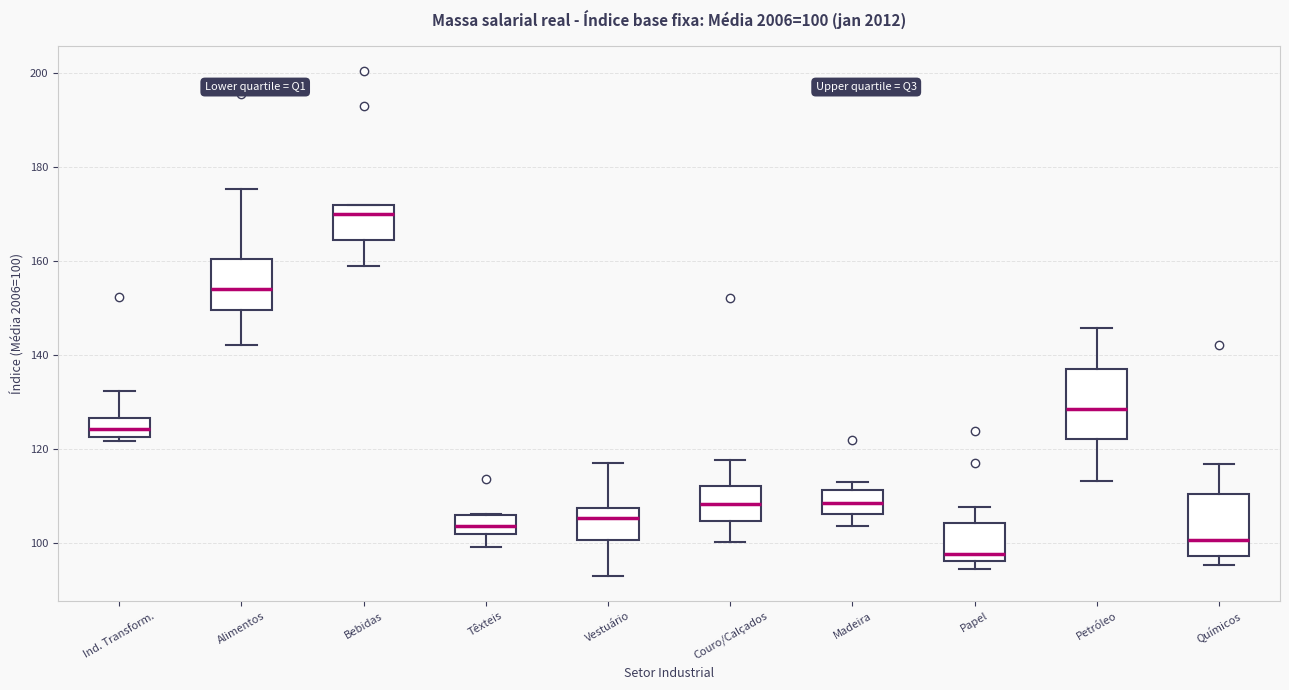

Which box's median line is the highest?

Bebidas